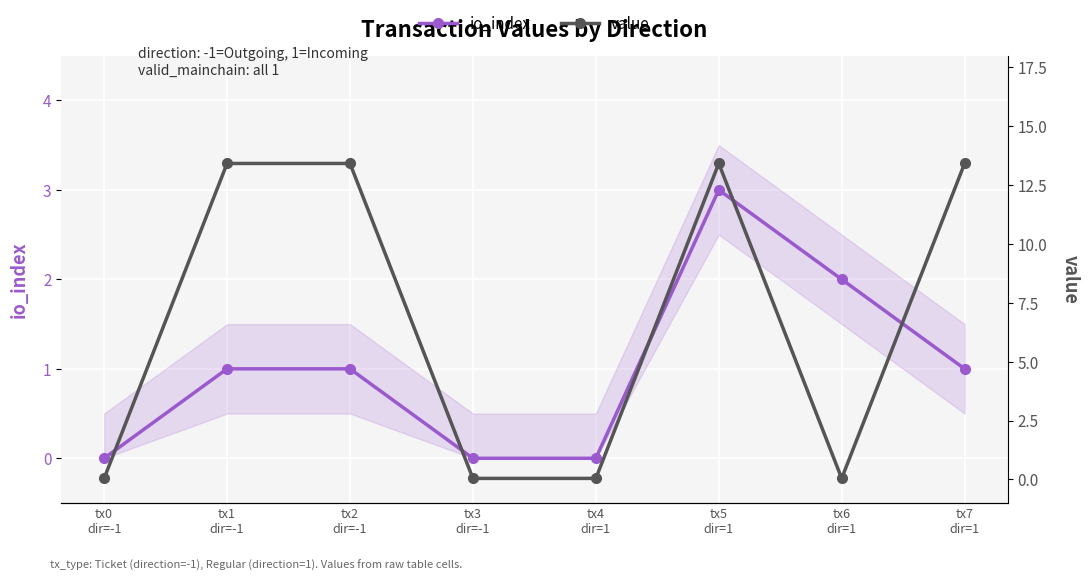

What is the sum of all value values?

53.9